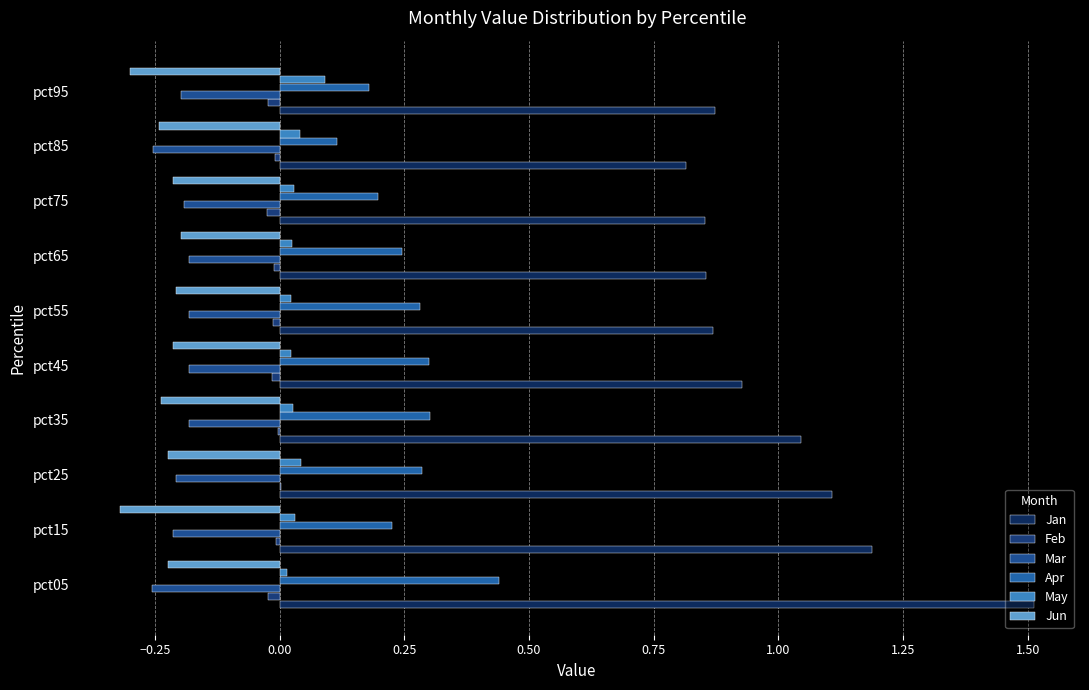

What are all the series names shown in the legend?

Jan, Feb, Mar, Apr, May, Jun